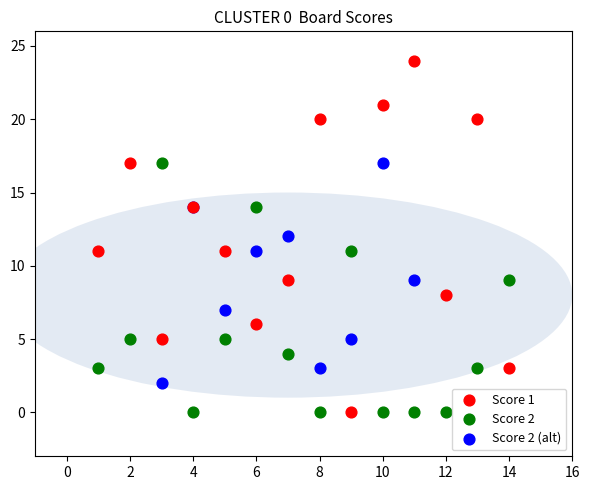

Which series reaches the maximum Y coordinate?

Score 1